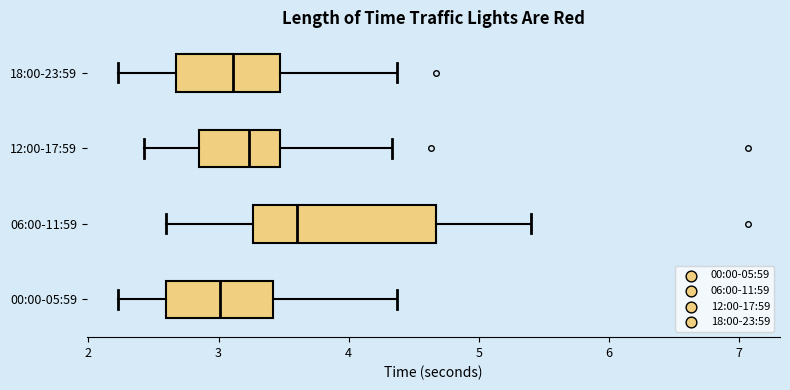

Which box has the furthest to the left median line?

00:00-05:59